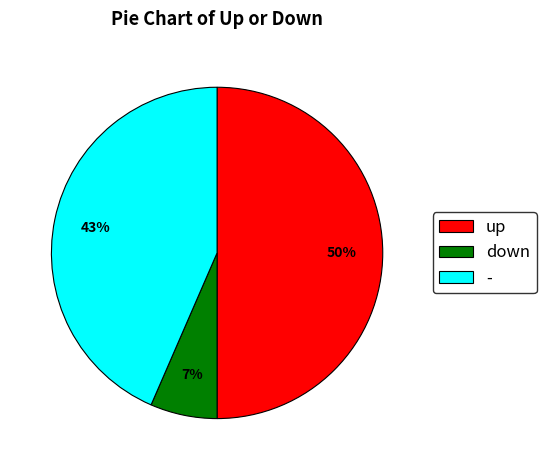

Combined, do - and up account for over 50%?

Yes